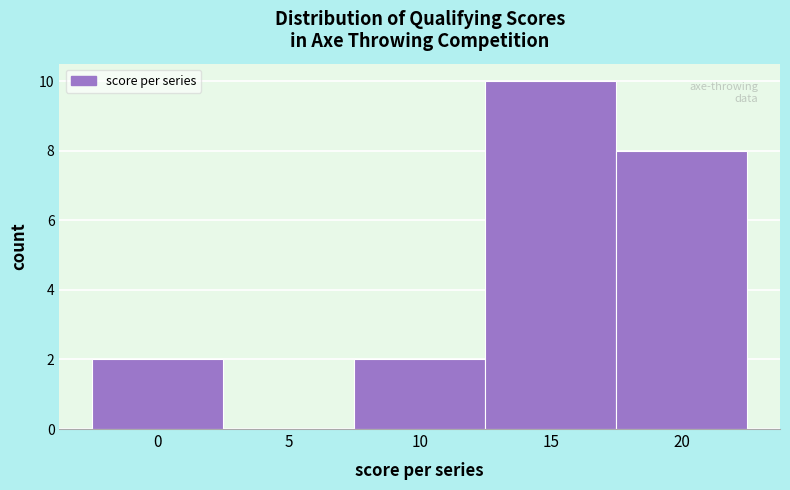

Reading left to right, transcribe this chart: for each bar, give the range it covers on the x-axis and its height. The values are not printed on the chart, so give them approximately, as read against the axis.

-2.5 to 2.5: 2
2.5 to 7.5: 0
7.5 to 12.5: 2
12.5 to 17.5: 10
17.5 to 22.5: 8